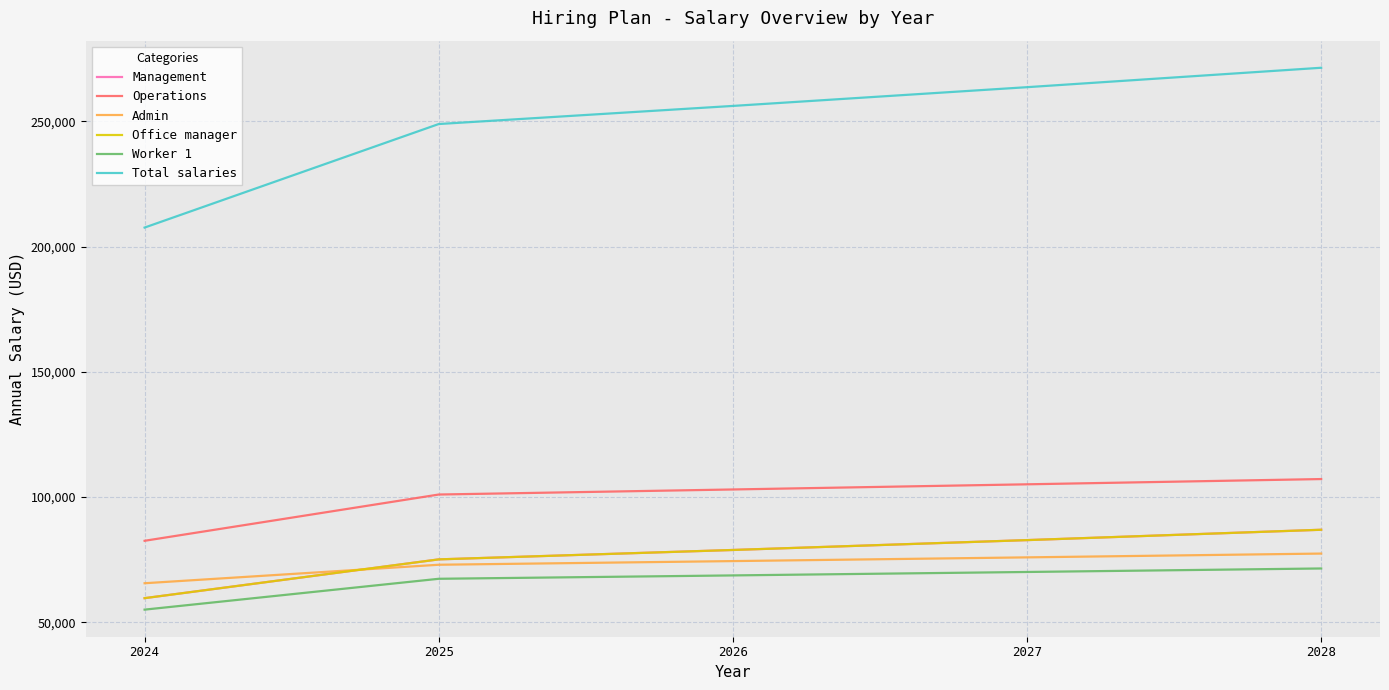

What is the difference between the highest and lowest values at 2026?

187550.6